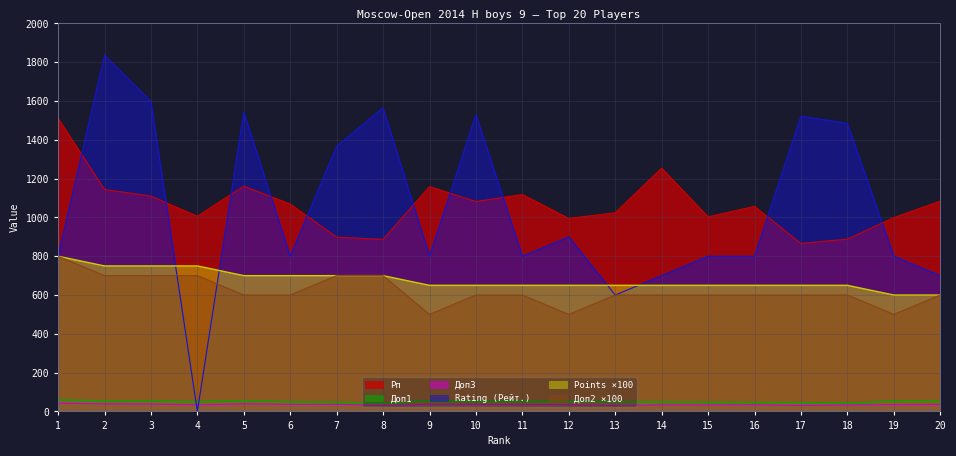

True or false: Rating (Рейт.) has more than 2 points higher than both neighbors.

True